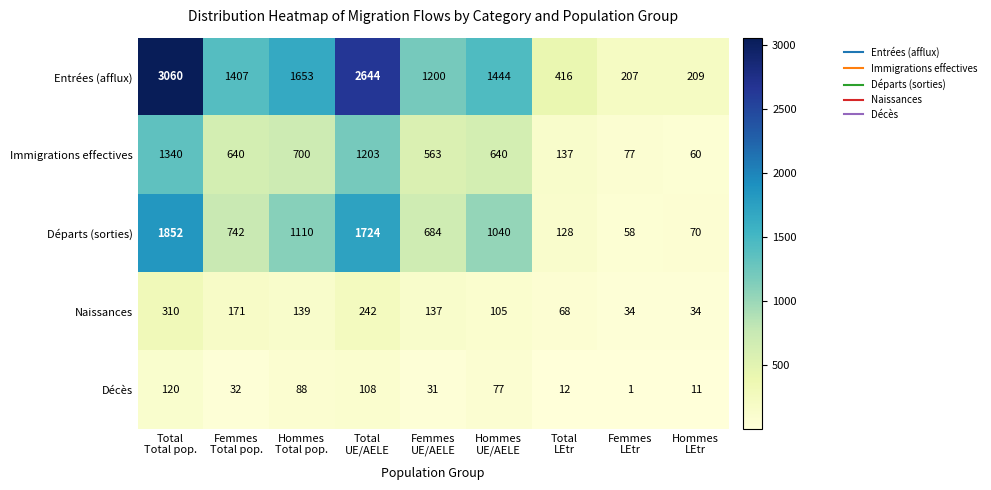

How many data points in Entrées (afflux) are less than 1407?

4